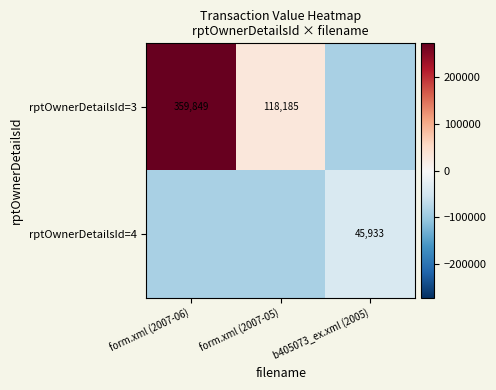

Which series has the largest total across all categories?

rptOwnerDetailsId=3